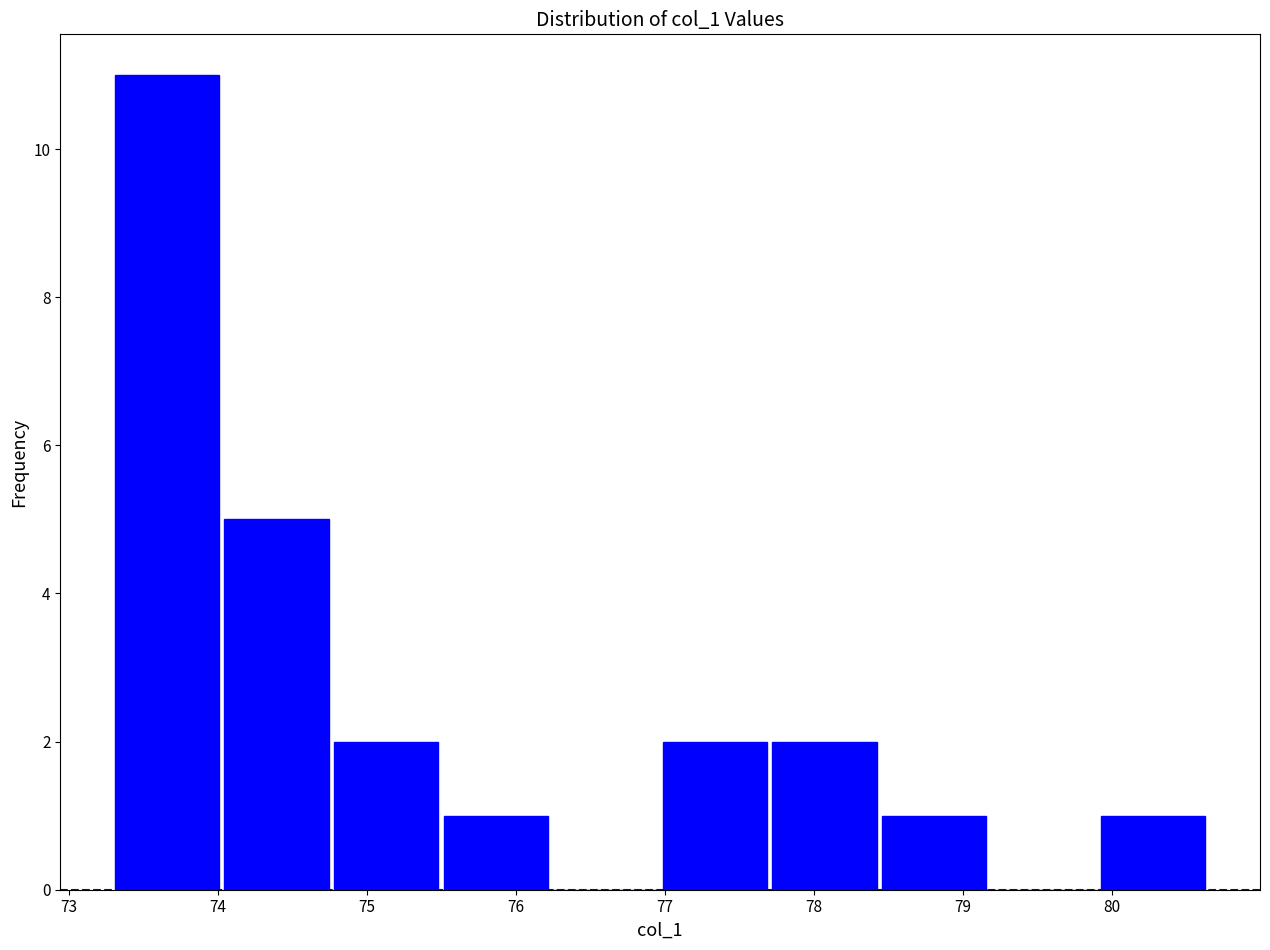

Reading left to right, transcribe this chart: for each bar, give the range it covers on the x-axis and its height. Neither the bar edges nor the heights are printed on the chart, so give them approximately, as read against the axes.

73.3 to 74.0: 11
74.0 to 74.8: 5
74.8 to 75.5: 2
75.5 to 76.2: 1
76.2 to 77.0: 0
77.0 to 77.7: 2
77.7 to 78.4: 2
78.4 to 79.2: 1
79.2 to 79.9: 0
79.9 to 80.6: 1